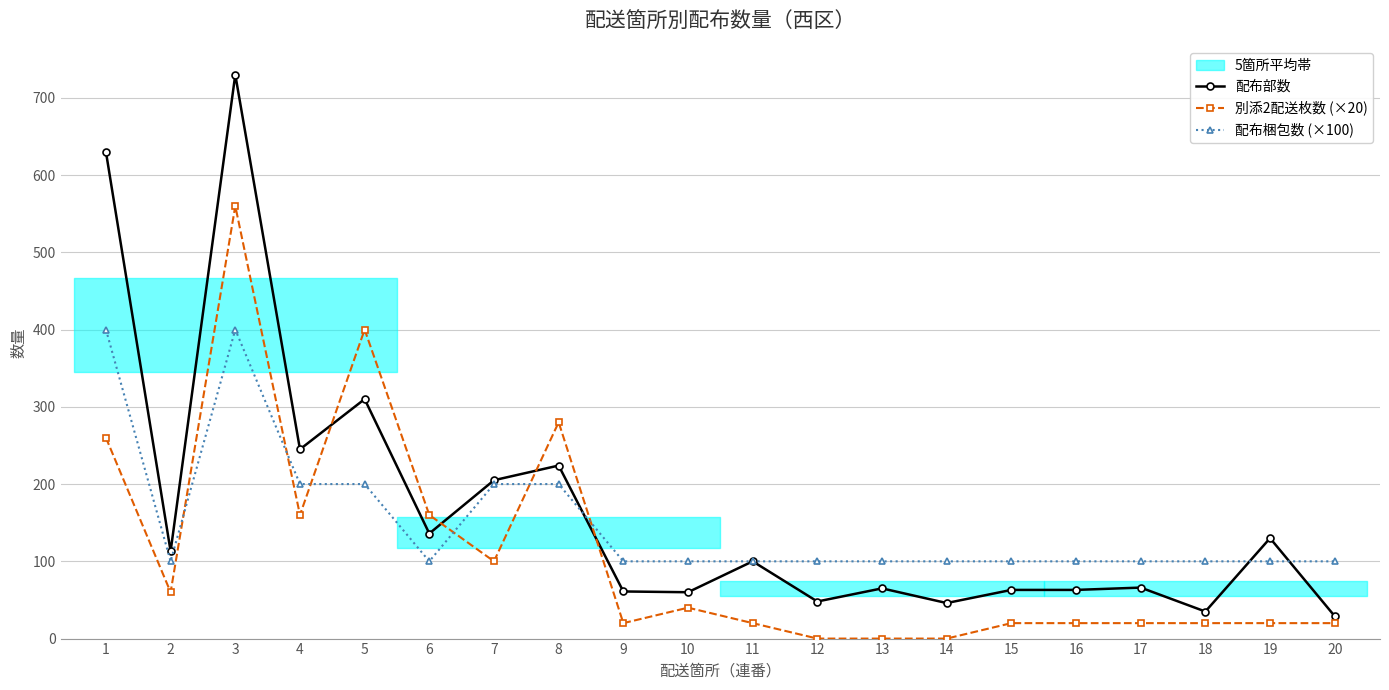

Which series has the largest range (max minus min)?

配布部数